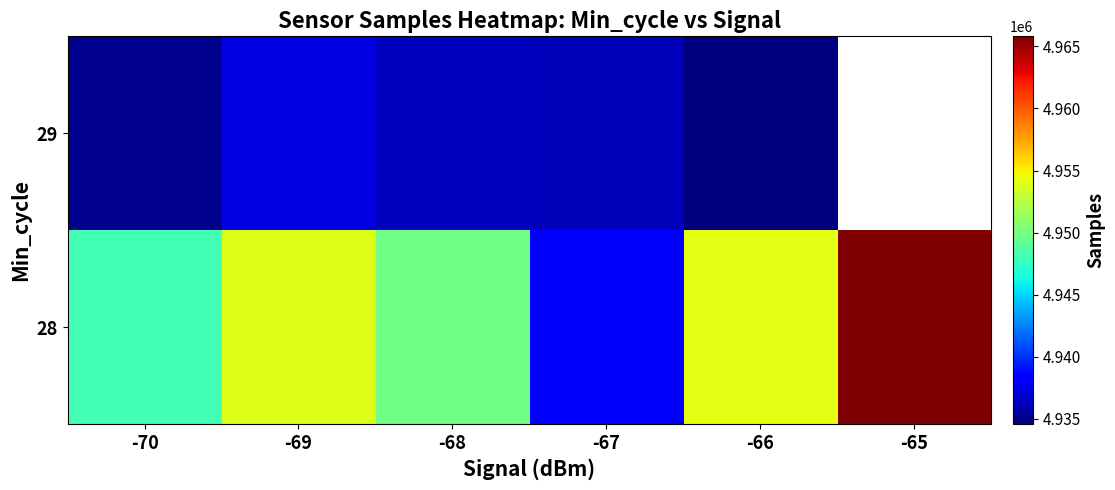

Rank the categories by 28 value from lowest to highest.

-67, -70, -68, -69, -66, -65